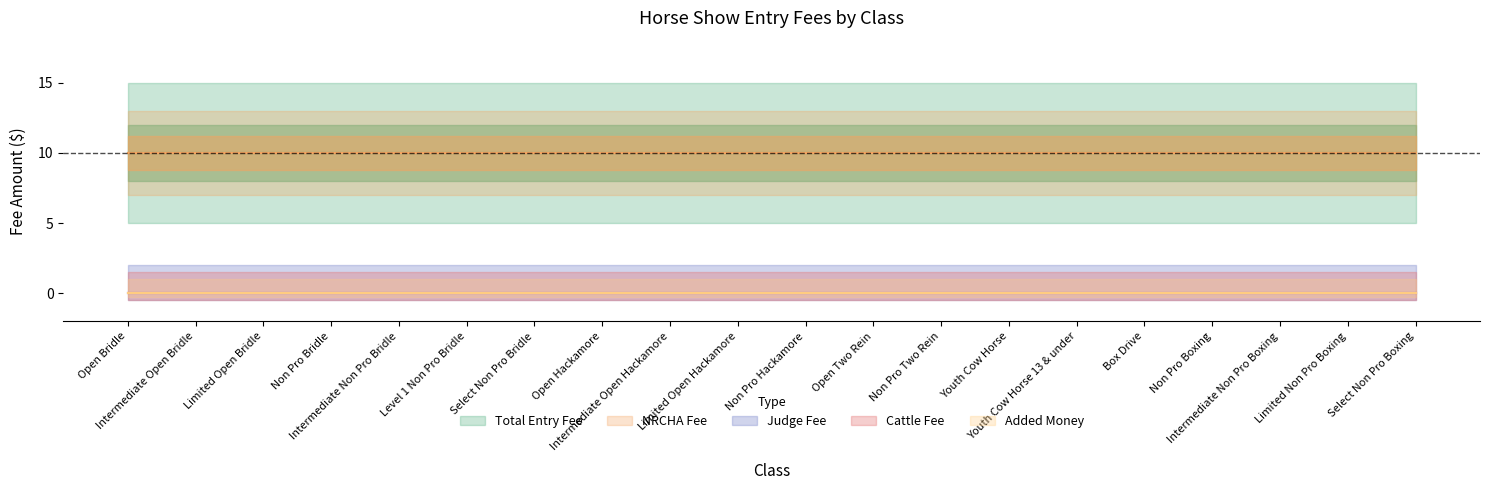

What is the average value of the NRCHA Fee series?

10